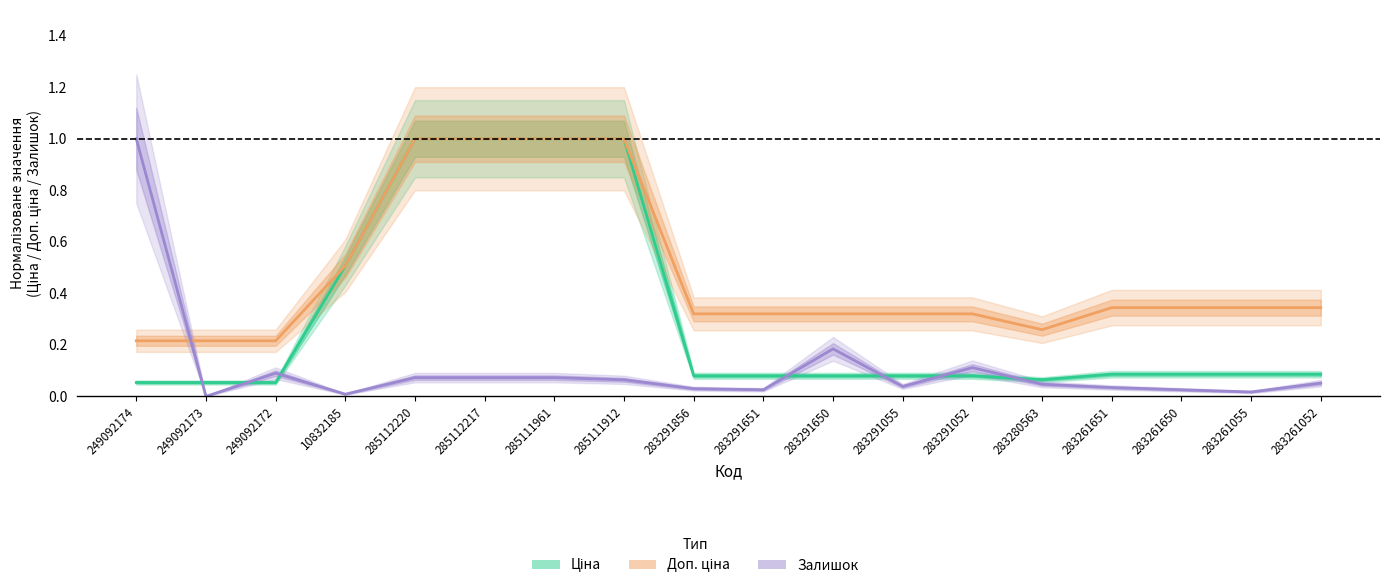

Rank the categories by Ціна value from highest to lowest.

285112220, 285112217, 285111961, 285111912, 10832185, 283261651, 283261650, 283261055, 283261052, 283291856, 283291651, 283291650, 283291055, 283291052, 283280563, 249092174, 249092173, 249092172